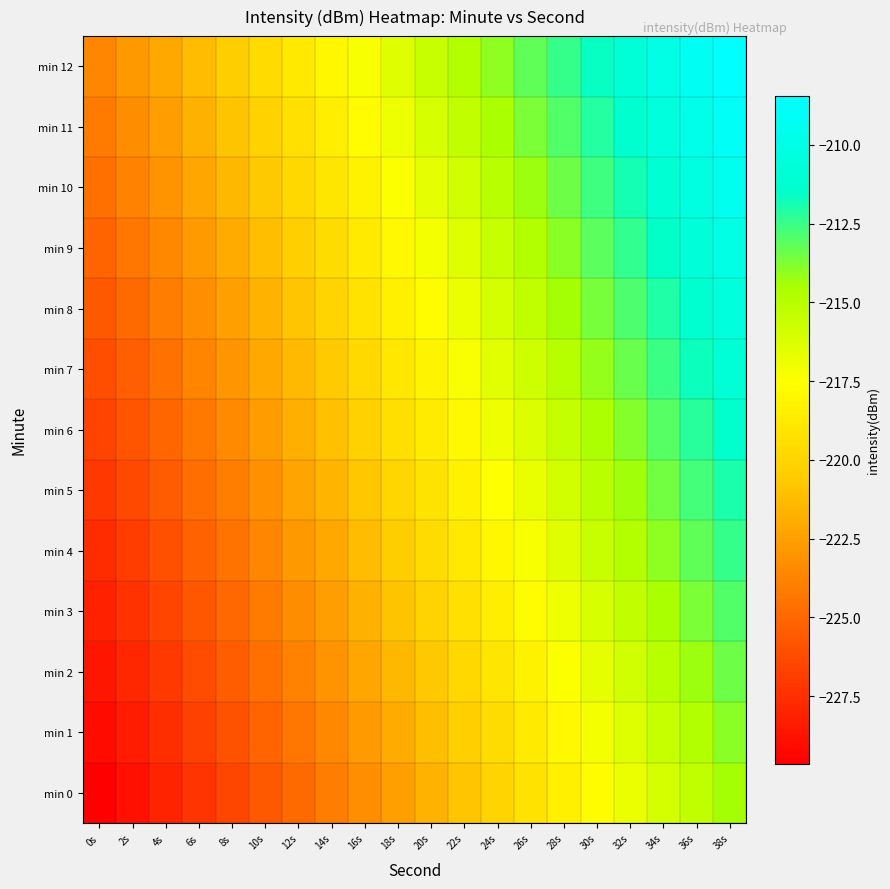

Which has a higher value, 36s or 16s?

36s